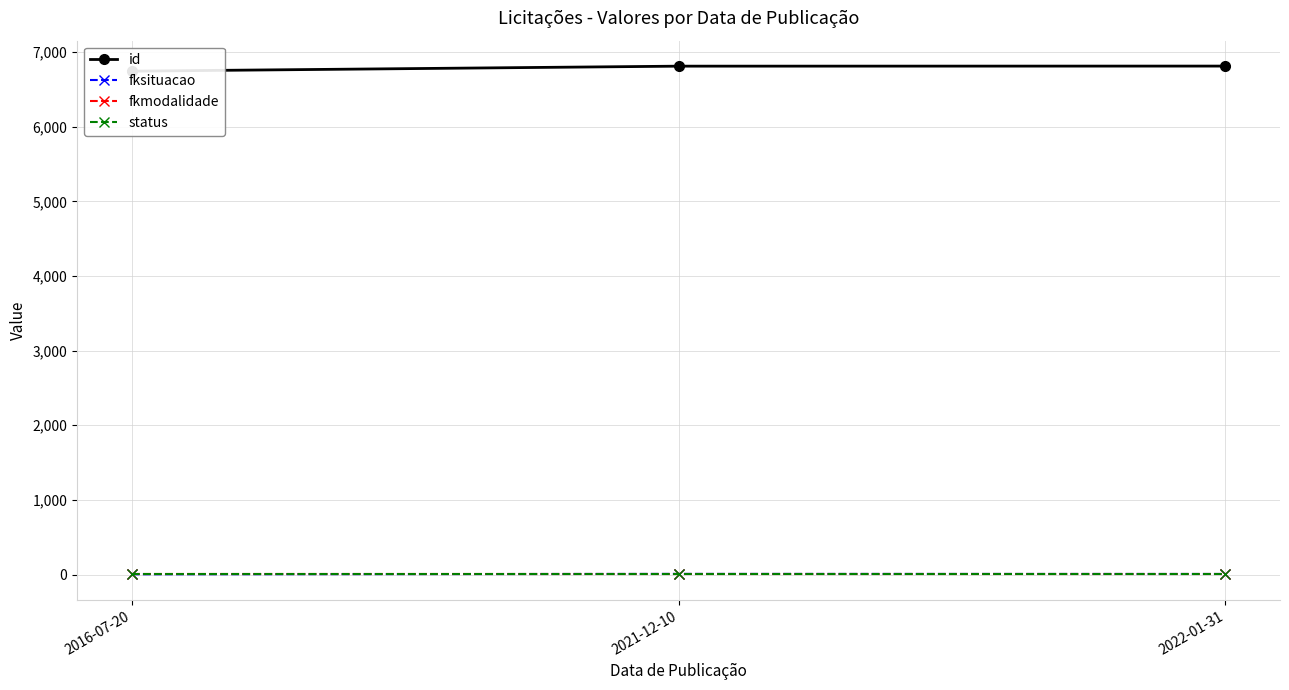

What is the spread (max minus min) of values at 2021-12-10?

6811